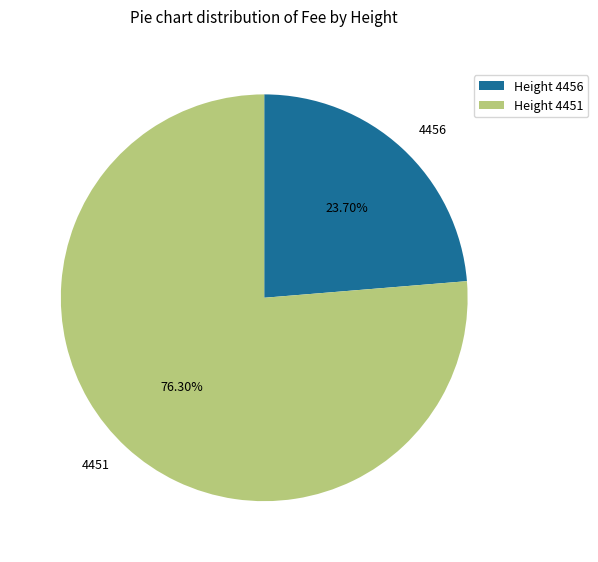

What is the ratio of the value at 4456 to the value at 4451?

0.3